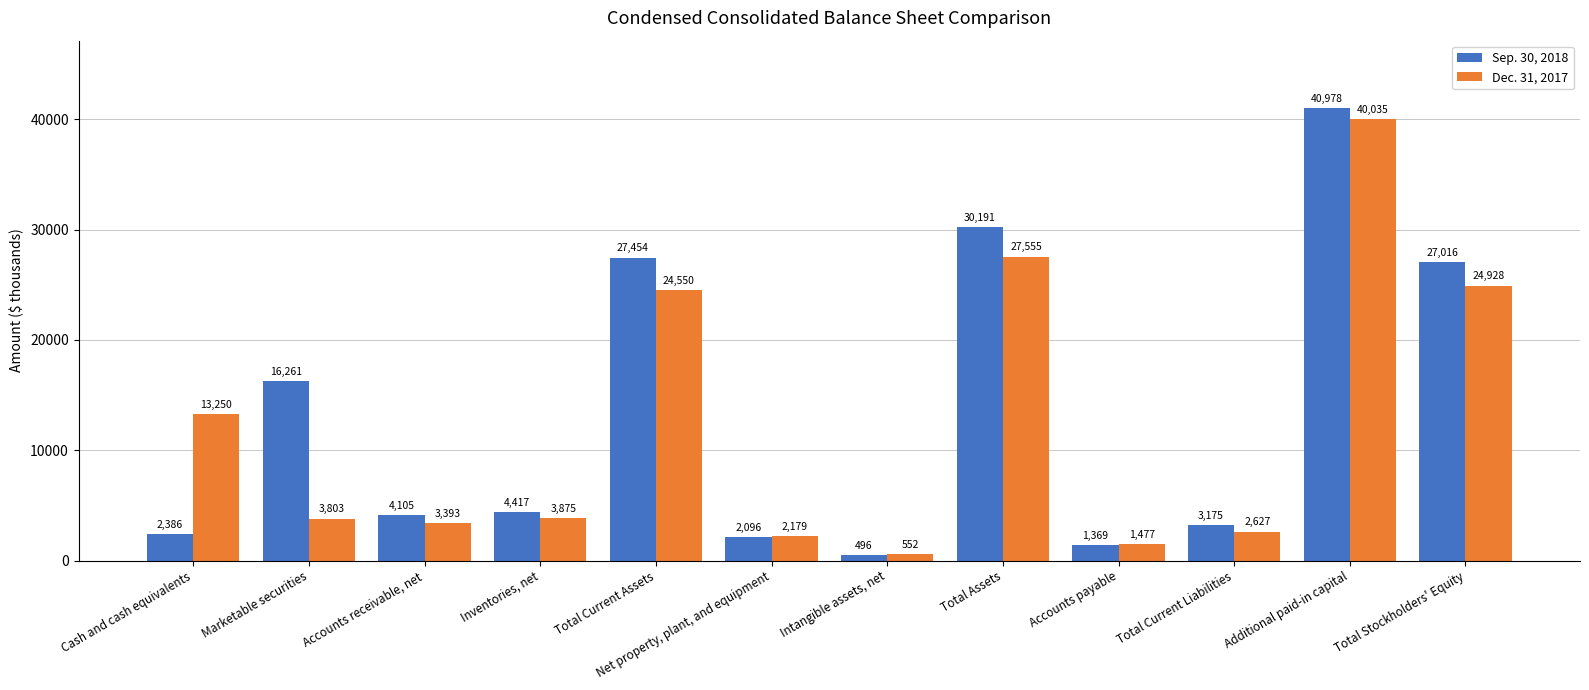

What is the difference between the highest and lowest values at Cash and cash equivalents?

10864